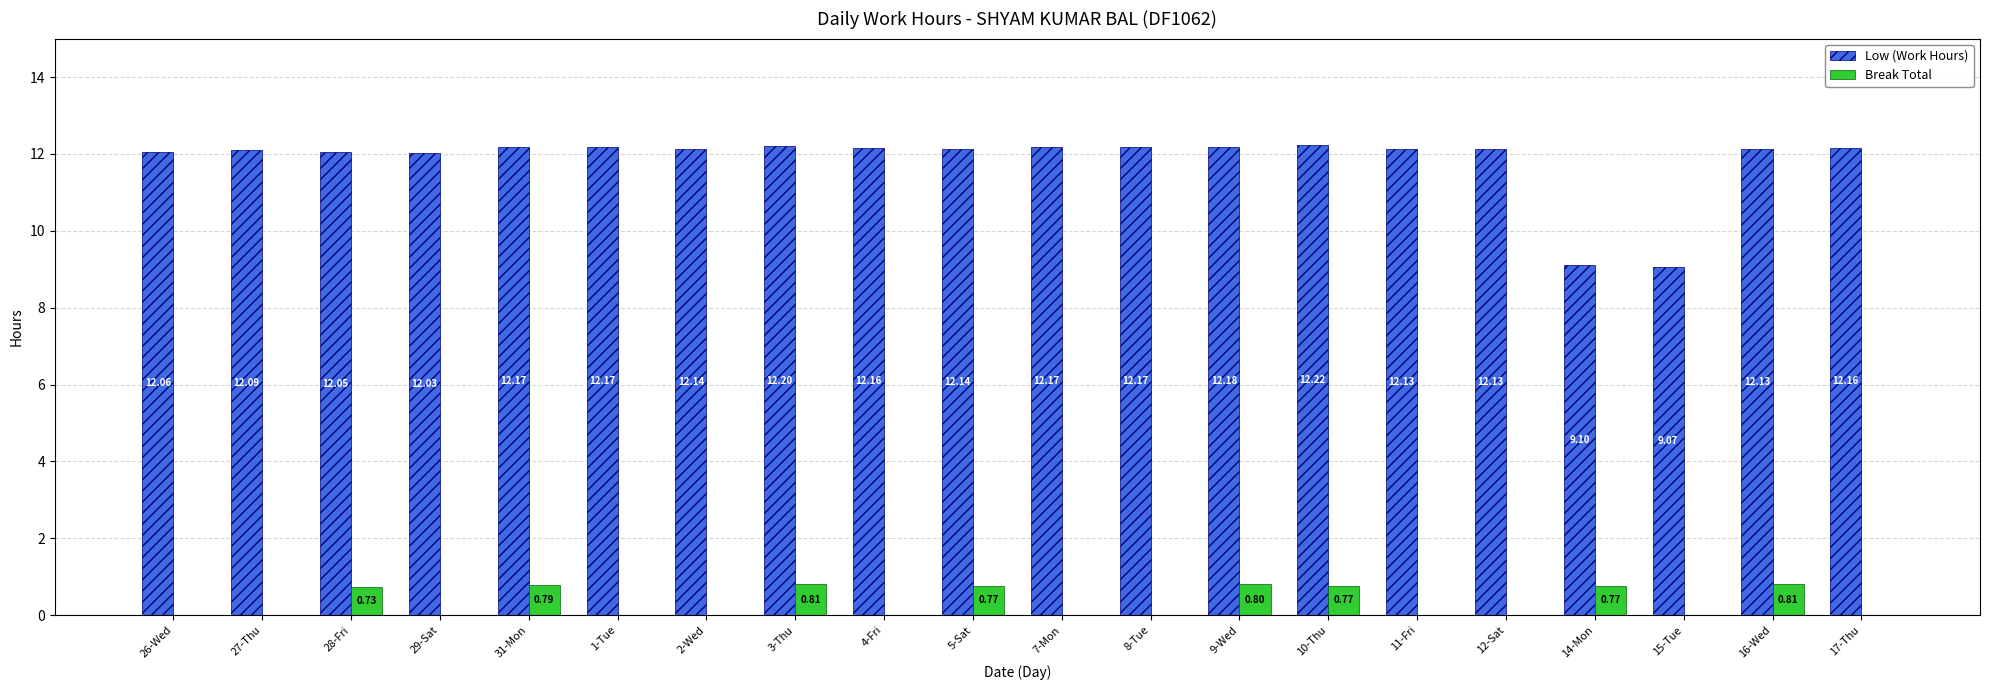

What is the average value of the Low (Work Hours) series?

11.8